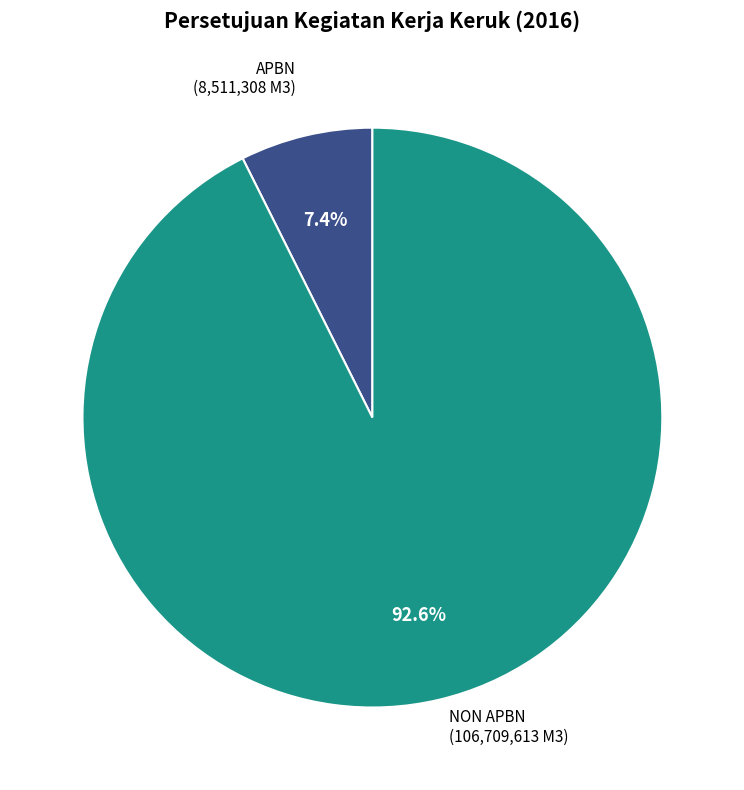

What is the total percentage of NON APBN and APBN?

100.0%